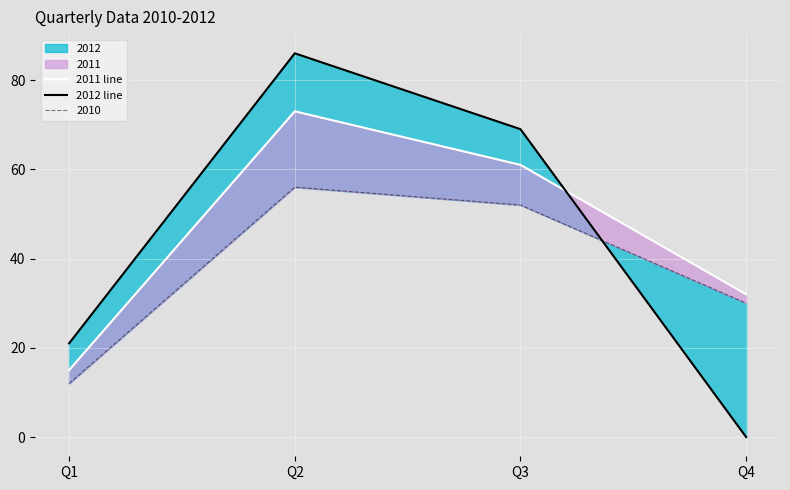

How many lines are shown in the chart?

2